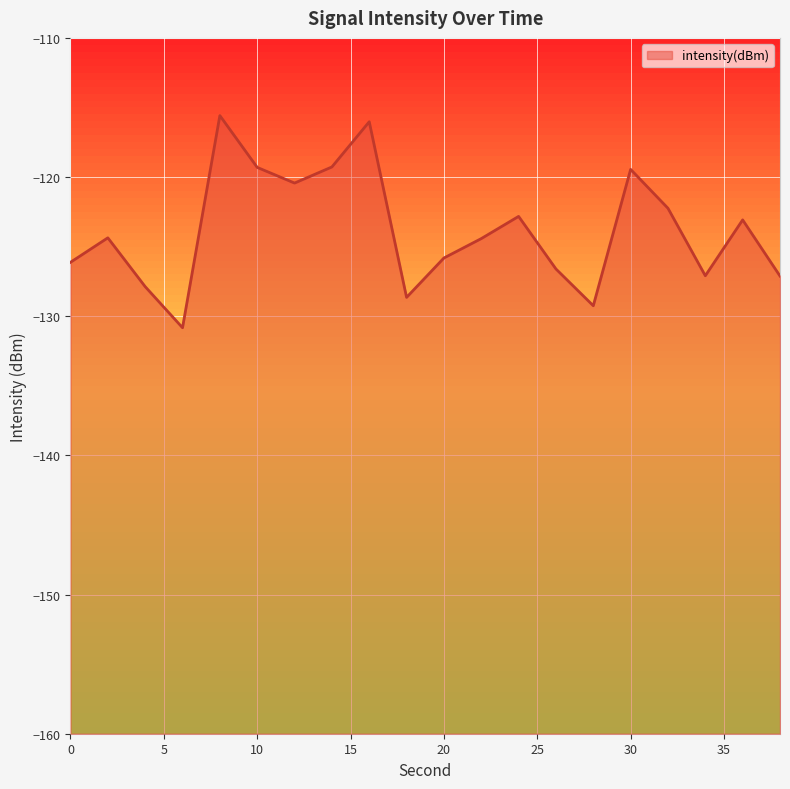

List the labels in order of value, largest first.

8, 16, 14, 10, 30, 12, 32, 24, 36, 2, 22, 20, 0, 26, 34, 38, 4, 18, 28, 6